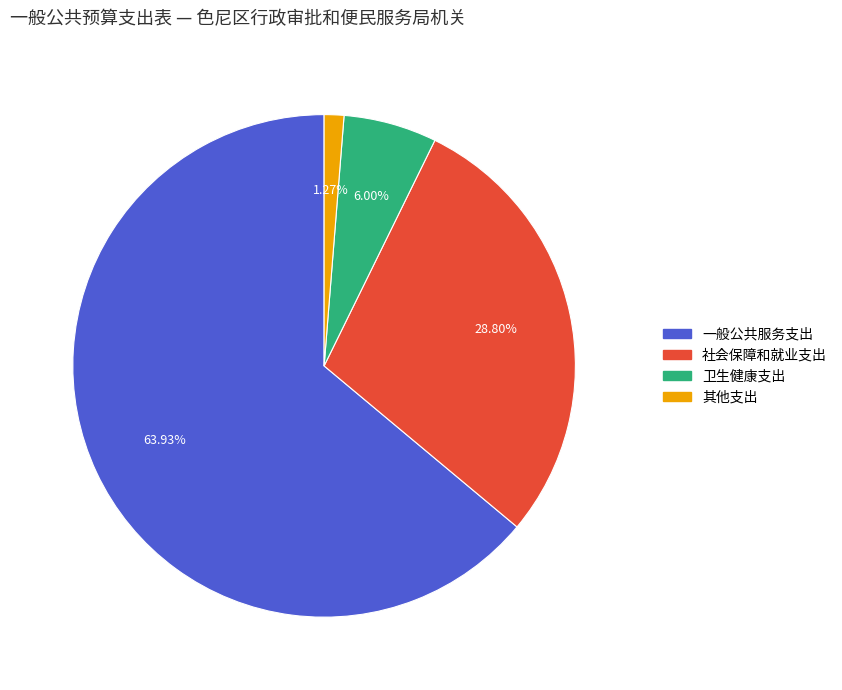

To the nearest percent, what portion does 其他支出 represent?

1%